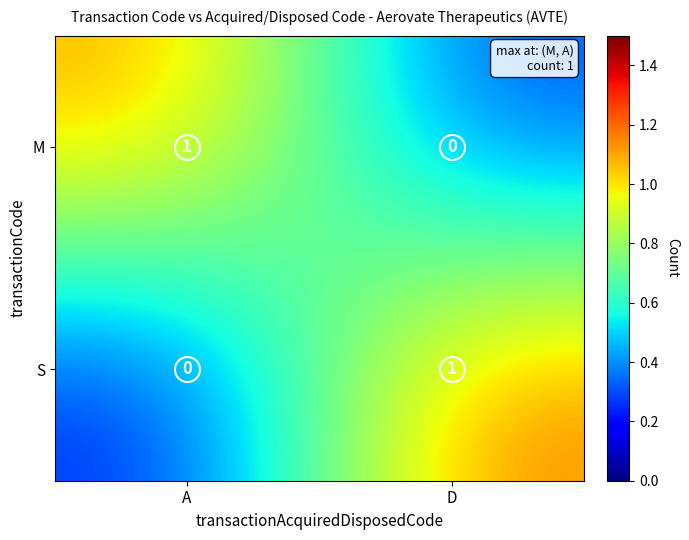

At A, list the series in order from largest to smallest.

M, S